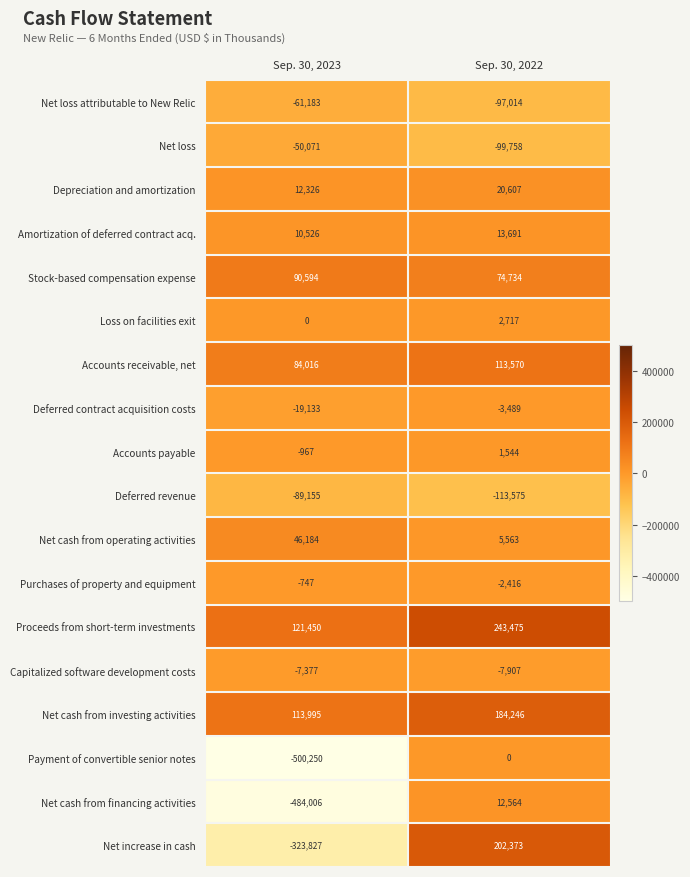

What is the difference between the maximum and minimum values in the Loss on facilities exit series?

2717